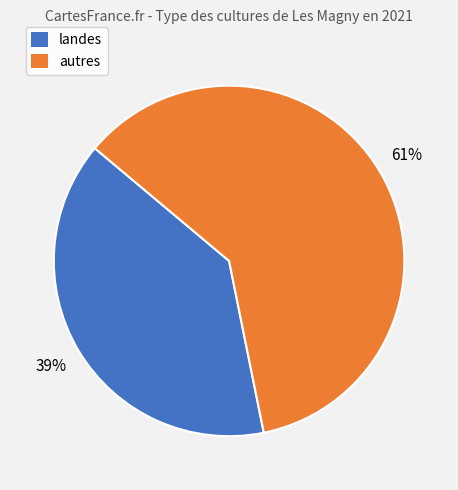

To the nearest percent, what is the average slice percentage?

50%